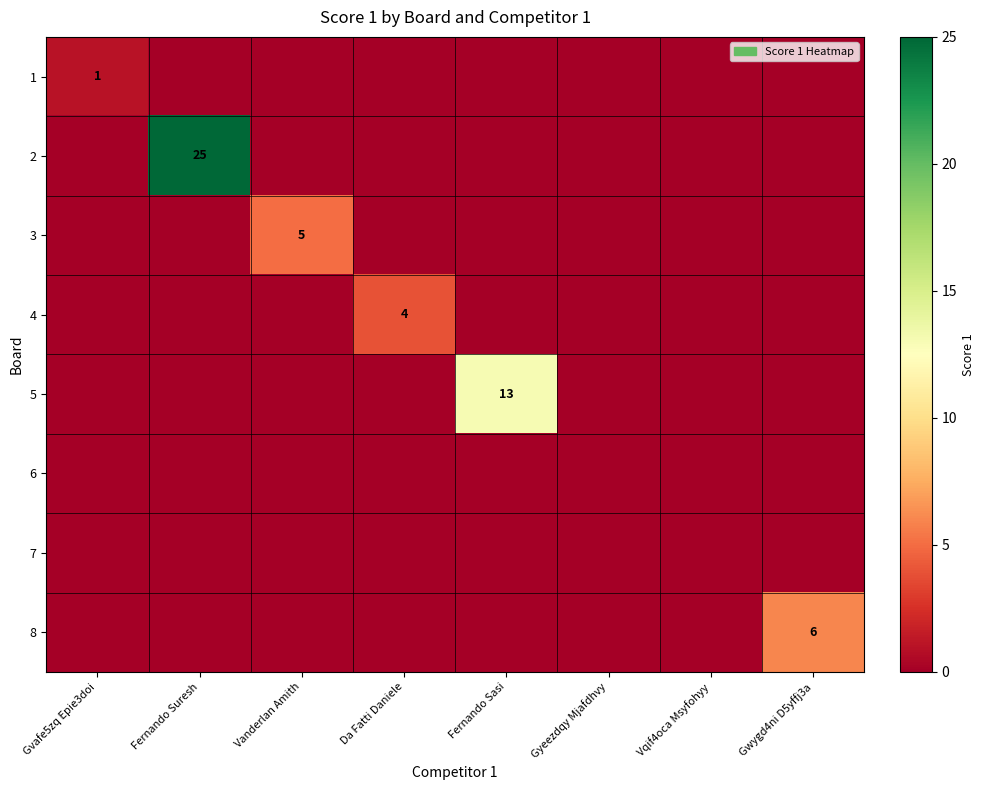

The 4 series shows 4 at Da Fatti Daniele. True or false?

True